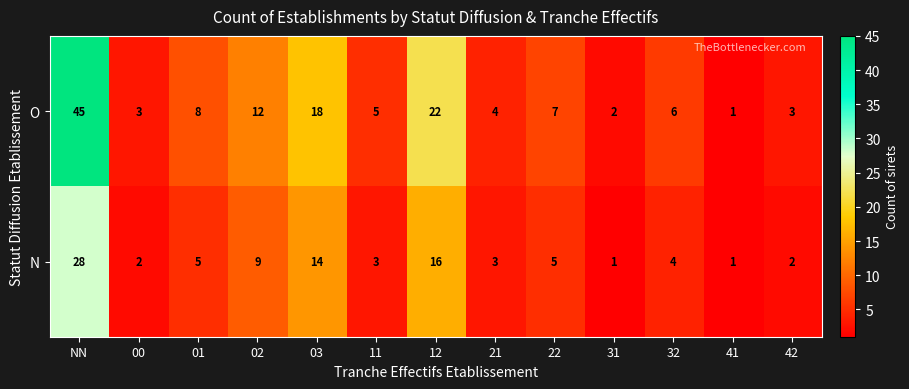

At how many categories does at least one series exceed 40?

1